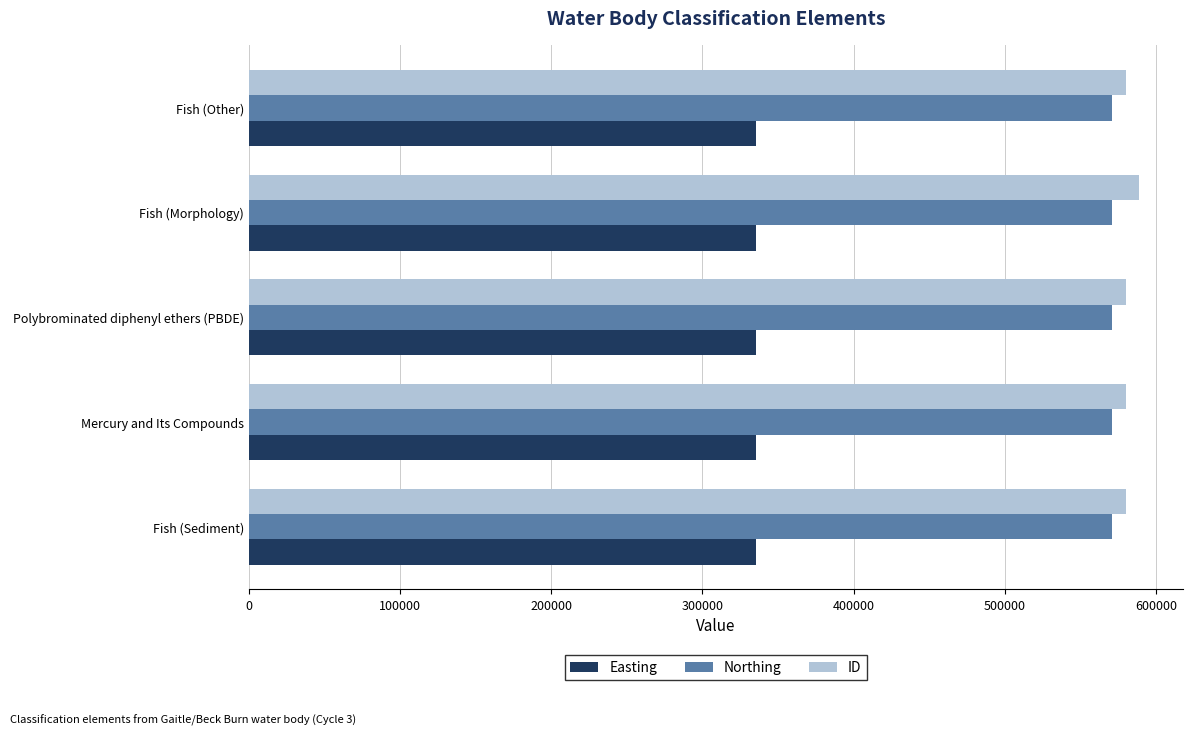

What is the difference between the highest and lowest values at Fish (Other)?

244726